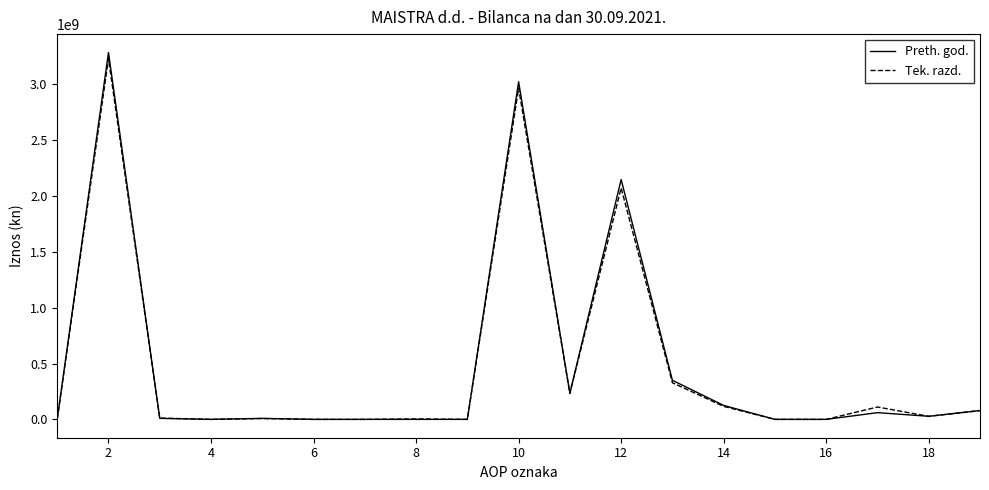

What is the maximum value shown in the chart?

3286890591